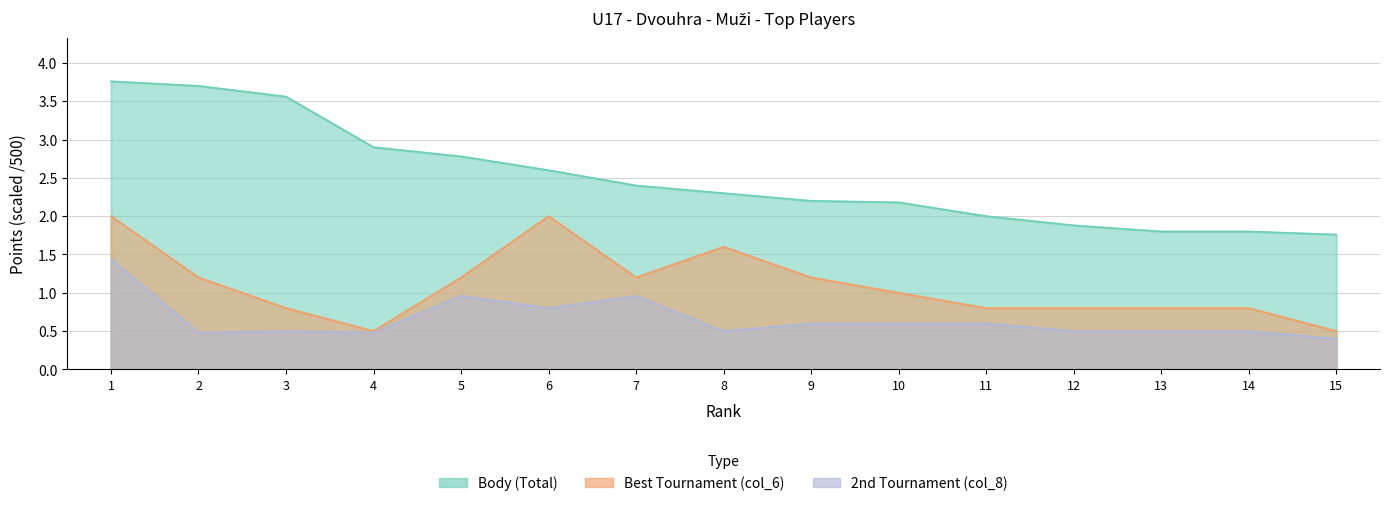

How many interior local peaks does the col_8 series have?

3